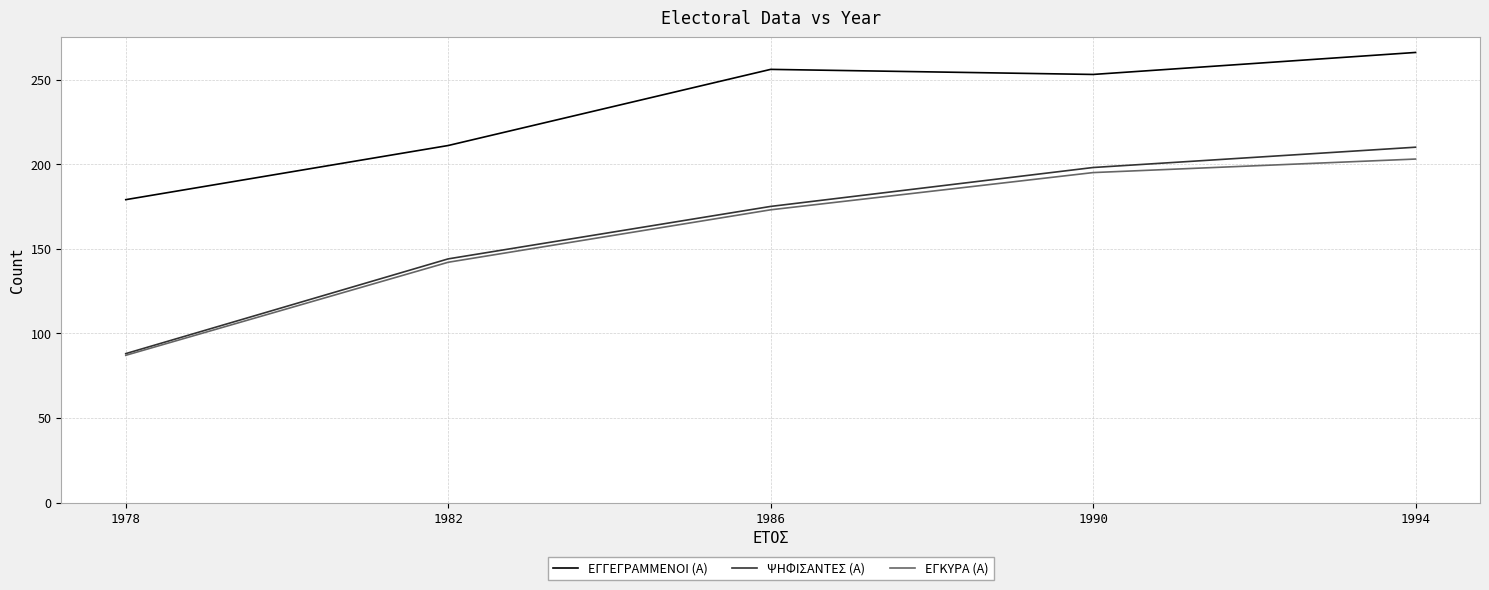

Which label corresponds to the largest value in the chart?

1994